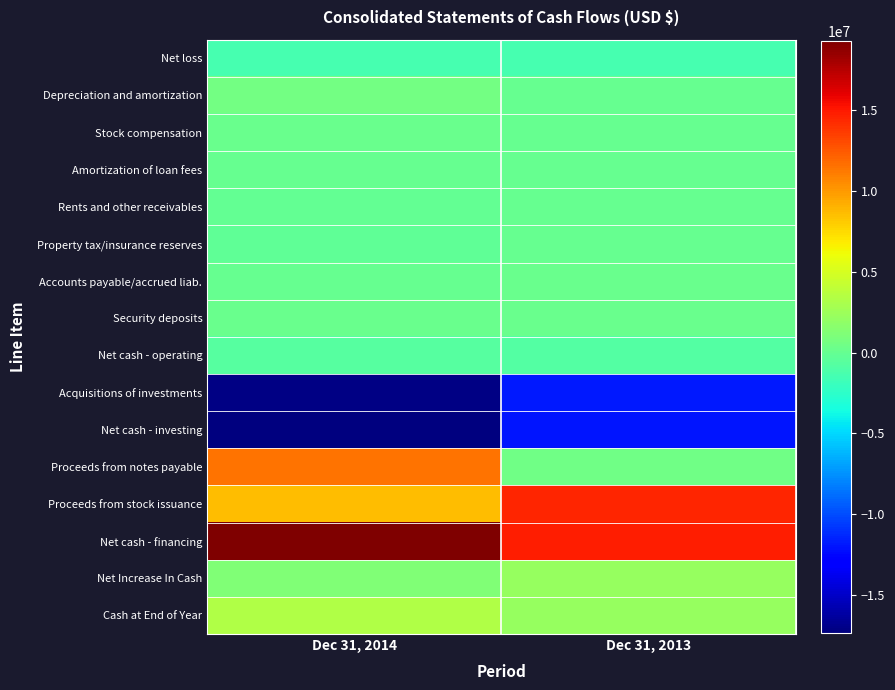

At how many categories does at least one series exceed 3938822?

2